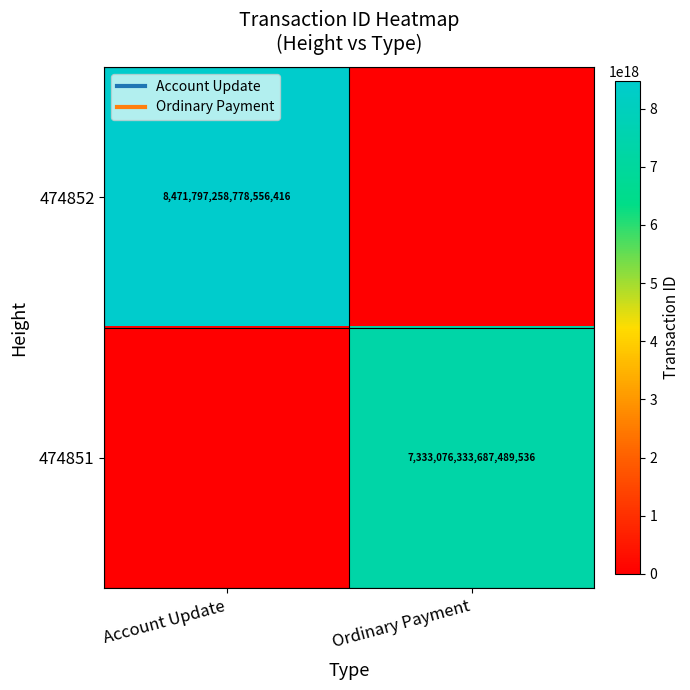

The 474851 series shows 10013508295946975232 at Ordinary Payment. True or false?

False